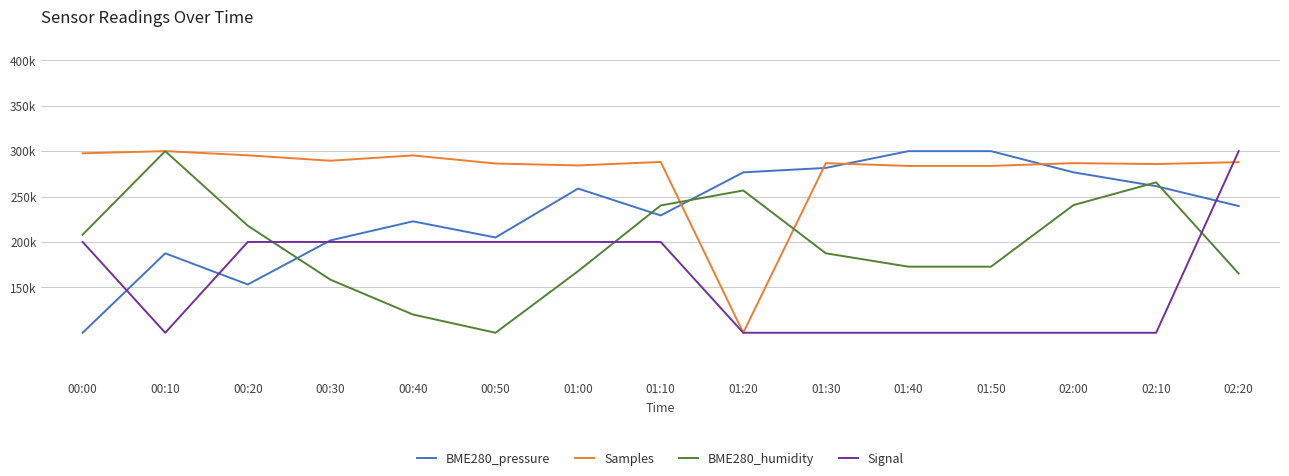

True or false: Samples has a value of 492997.1 at 02:20.

False